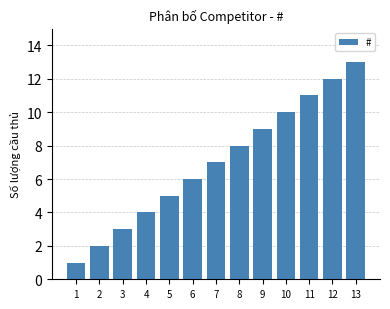

What is the average value?

7